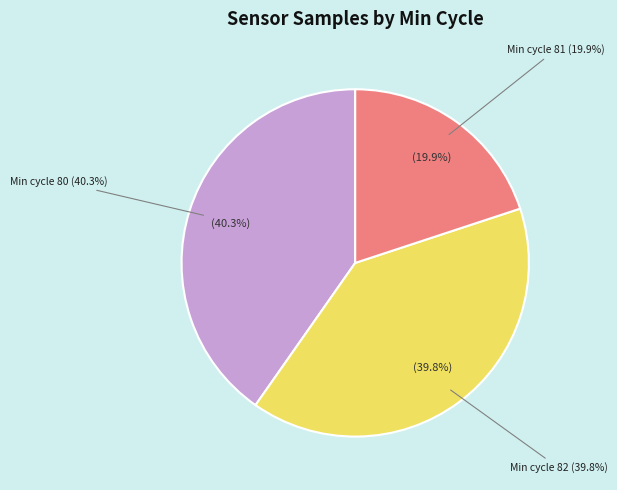

What is the largest slice in the pie chart?

80